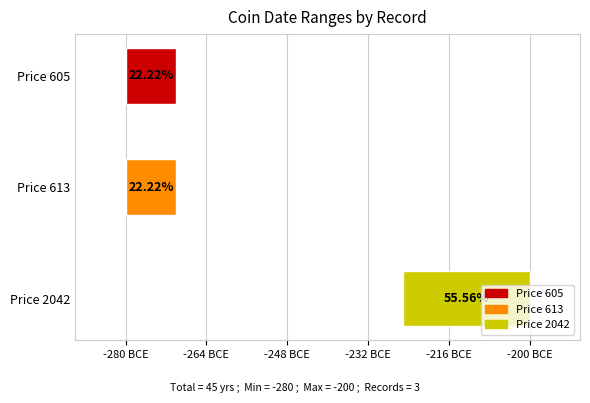

What is the average value of the From Date series?

-262